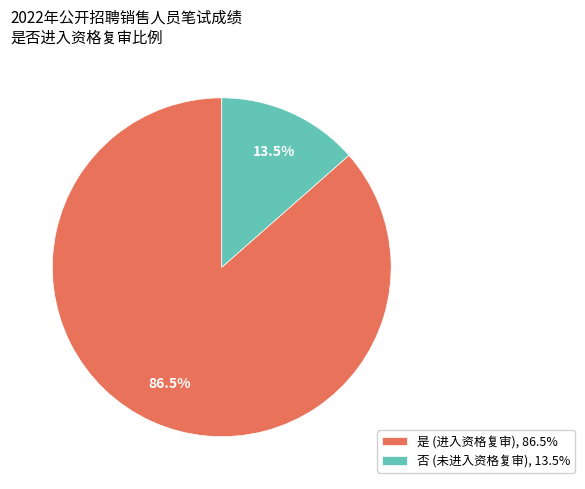

Is there a majority slice in this chart?

Yes